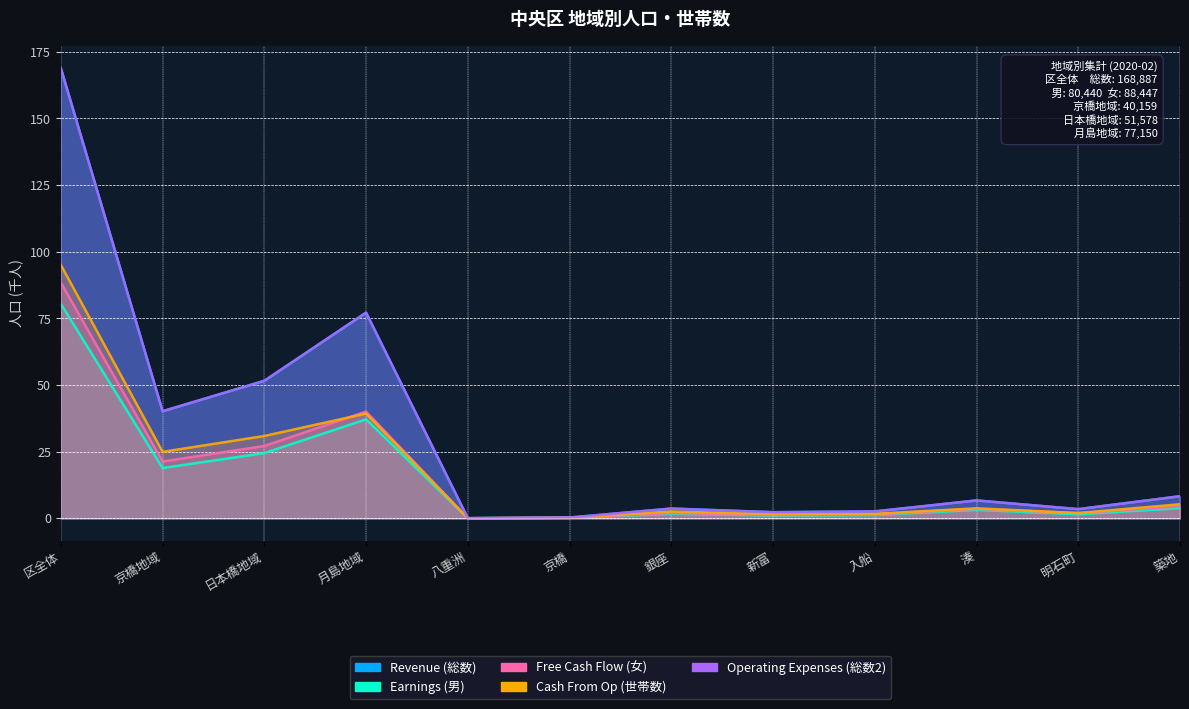

What position from the left is 湊?

10